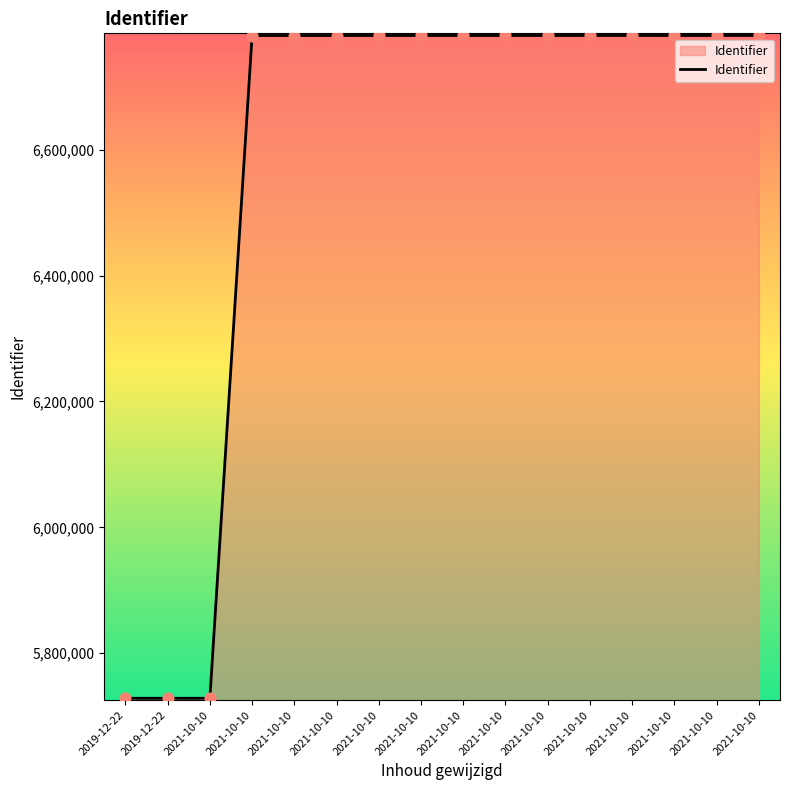

How many lines are shown in the chart?

1